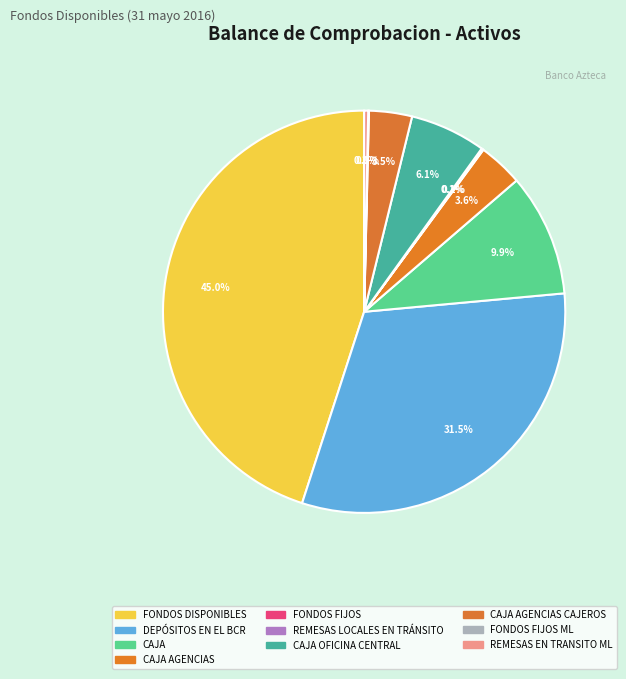

Is it true that DEPÓSITOS EN EL BCR is 39% of the pie?

False